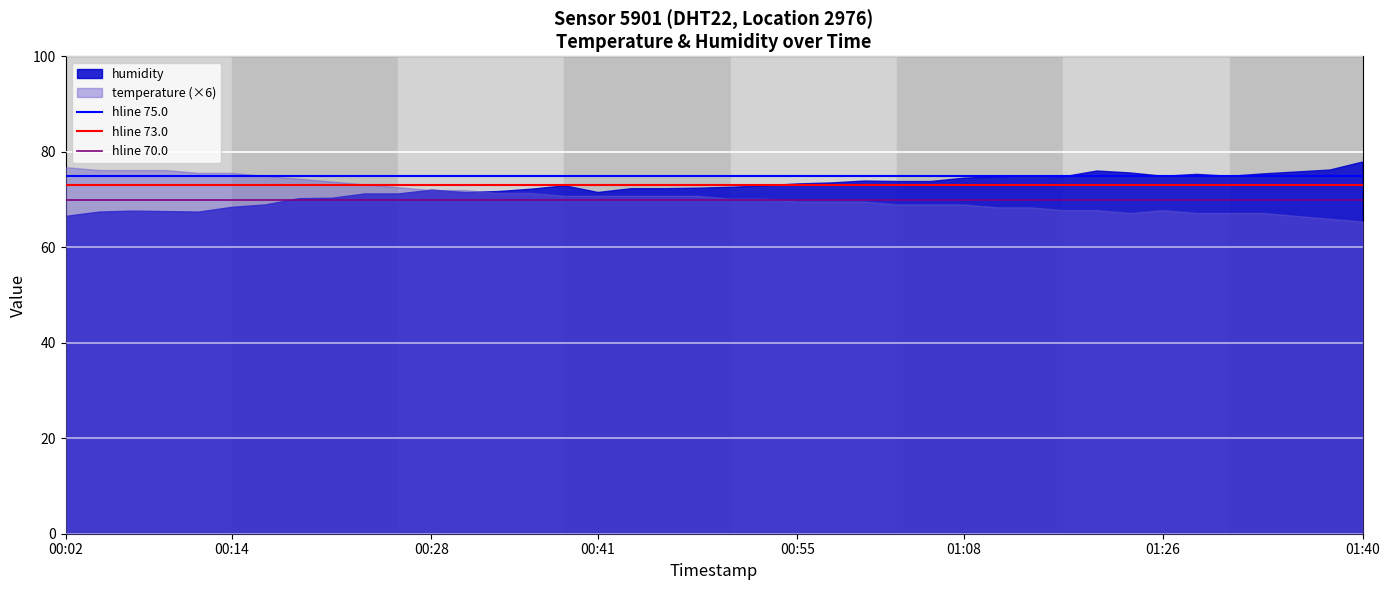

What is the spread (max minus min) of values at 00:14?

7.1